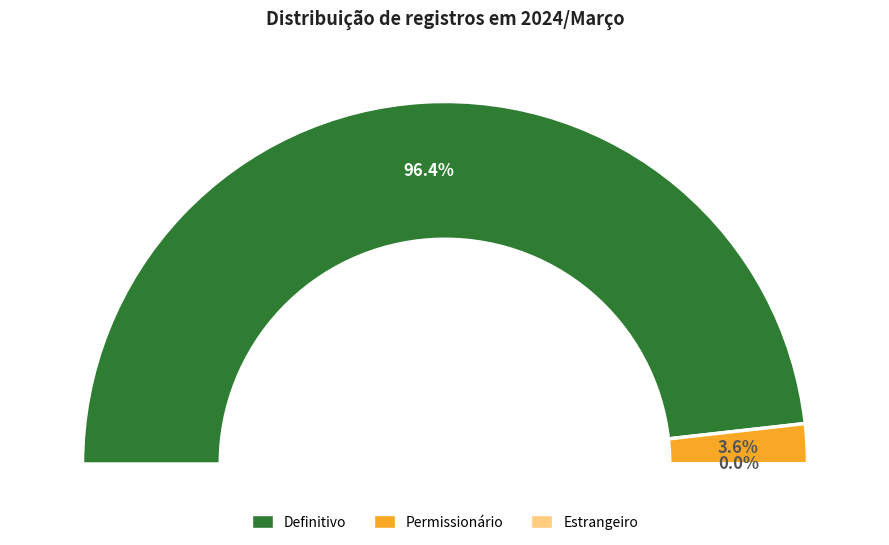

To the nearest percent, what is the difference between the largest and smallest slice percentages?

96%